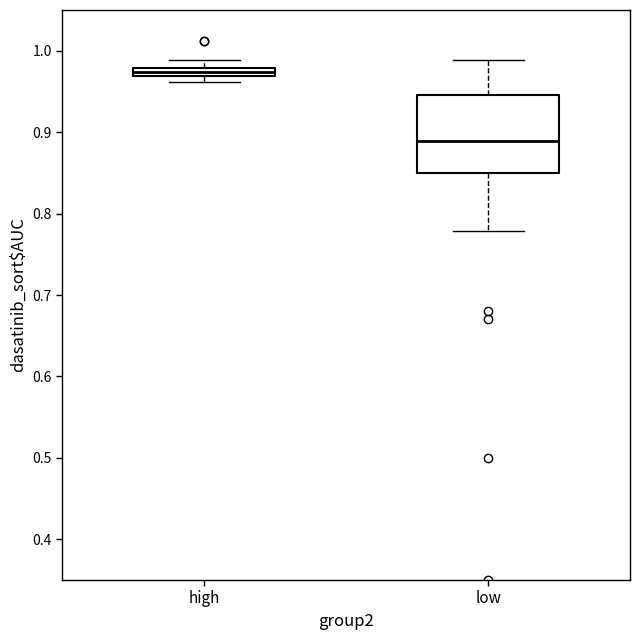

Where does the lower whisker of the box for low end on the y-axis? The values are not printed on the chart, so give them approximately, as read against the axis.

0.78